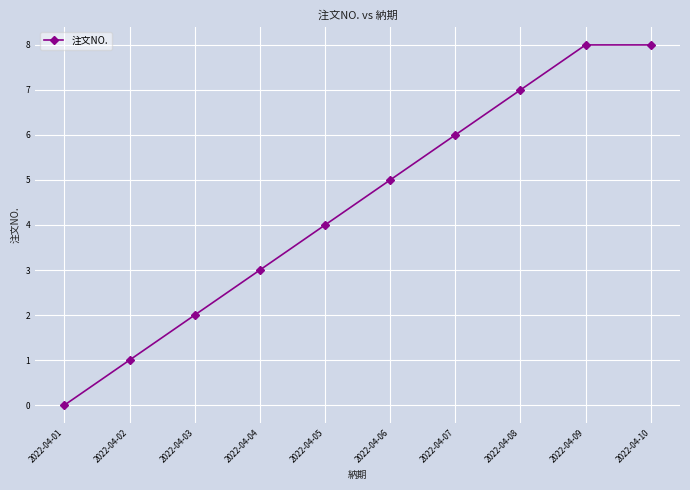

Is it true that the value at 2022-04-09 is 8?

True